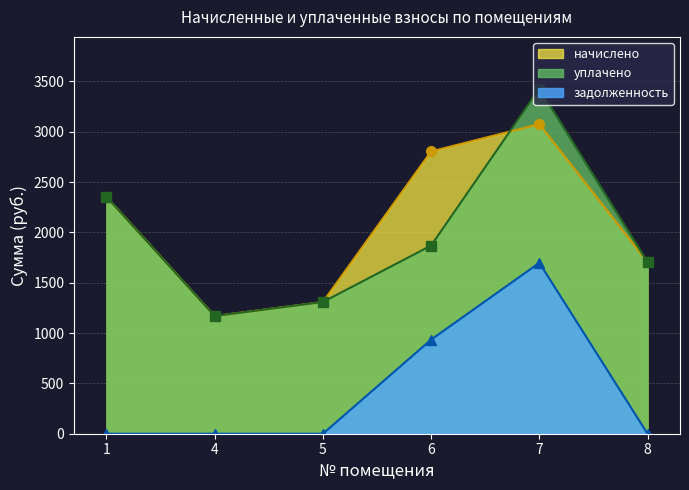

How many times do начислено and уплачено cross each other?

1